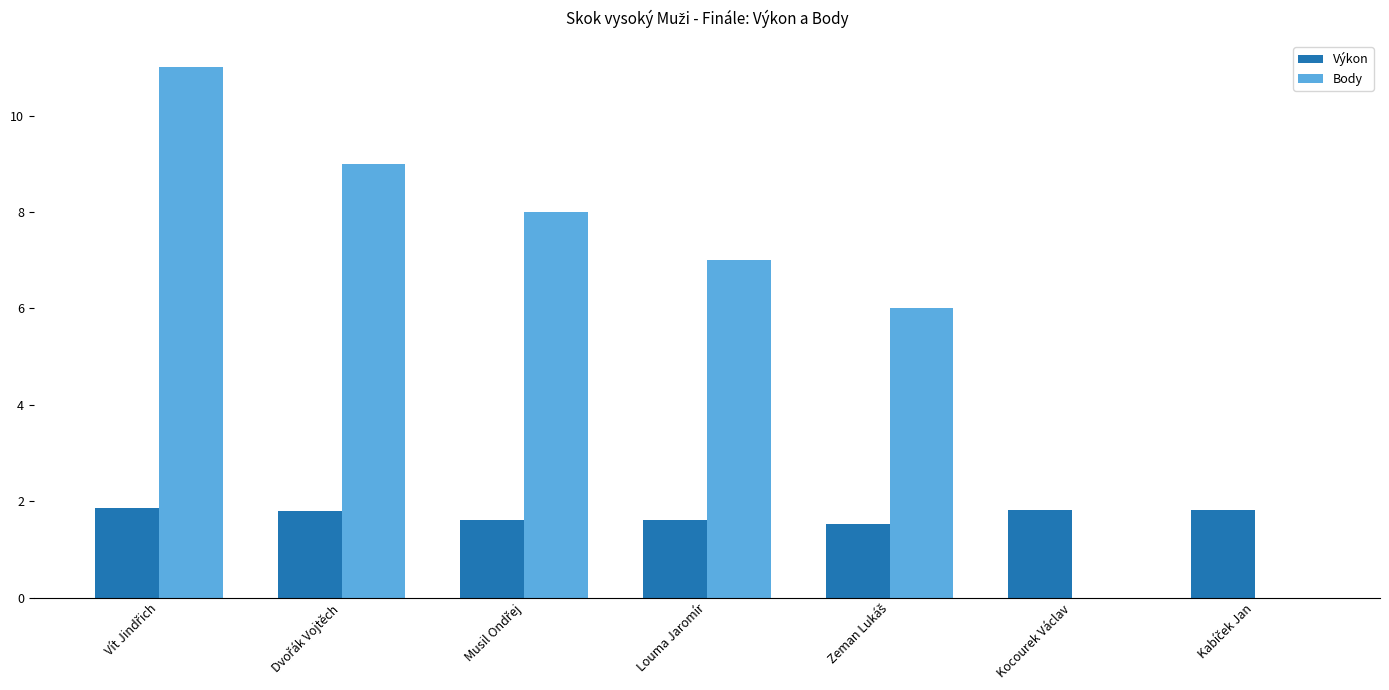

True or false: Výkon has a value of 1.8 at Kocourek Václav.

True